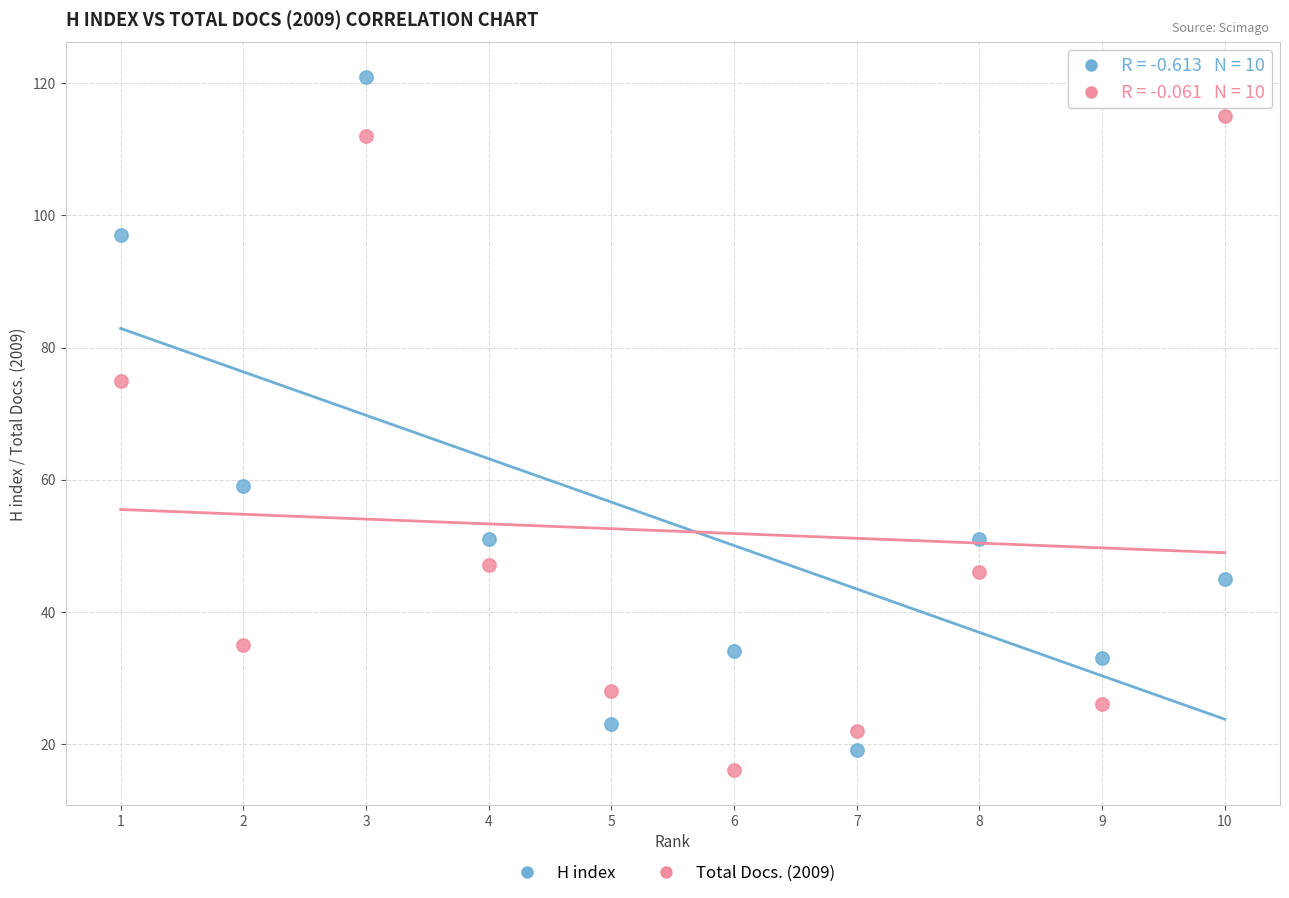

Across all data points, what is the range of Y values (max minus min)?

105